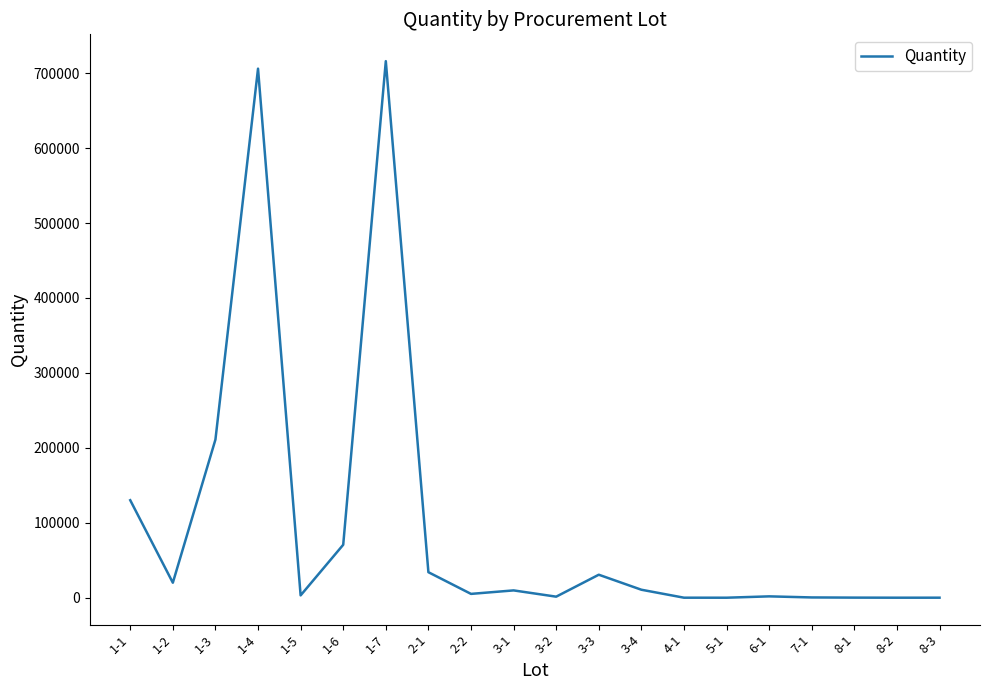

Where is the data nearest to the value 358000?

1-3